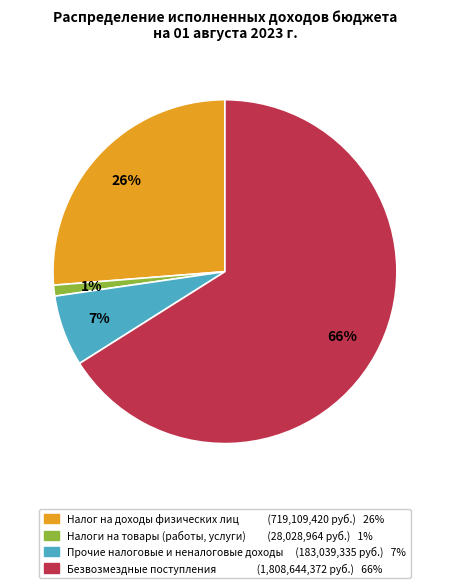

To the nearest percent, what is the average slice percentage?

25%